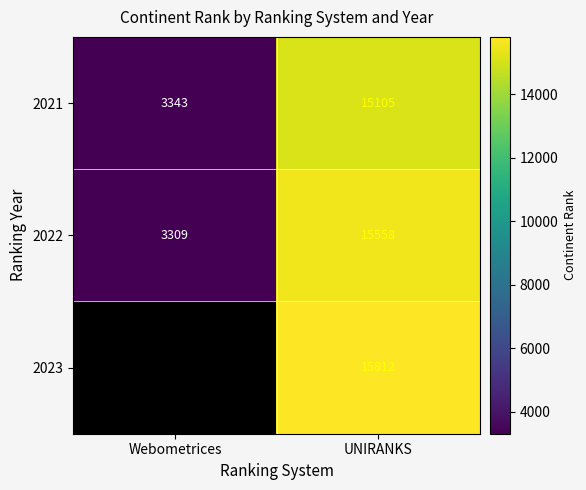

How many data points in 2021 are less than 15105?

1